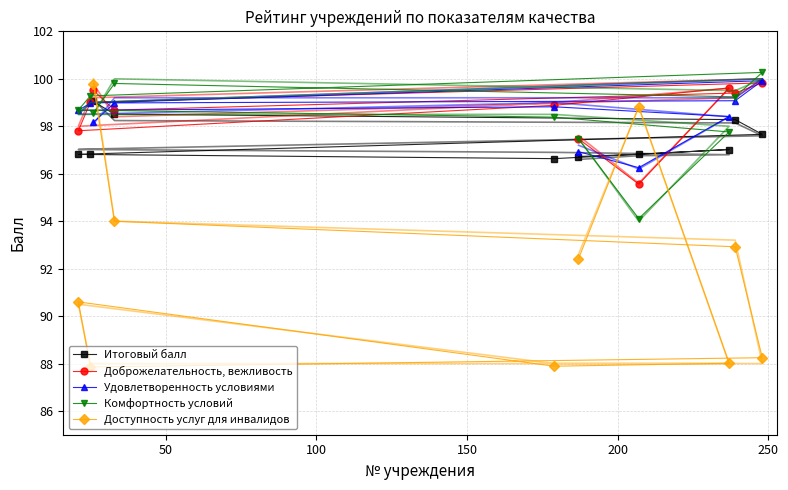

Does the chart have visible grid lines?

Yes